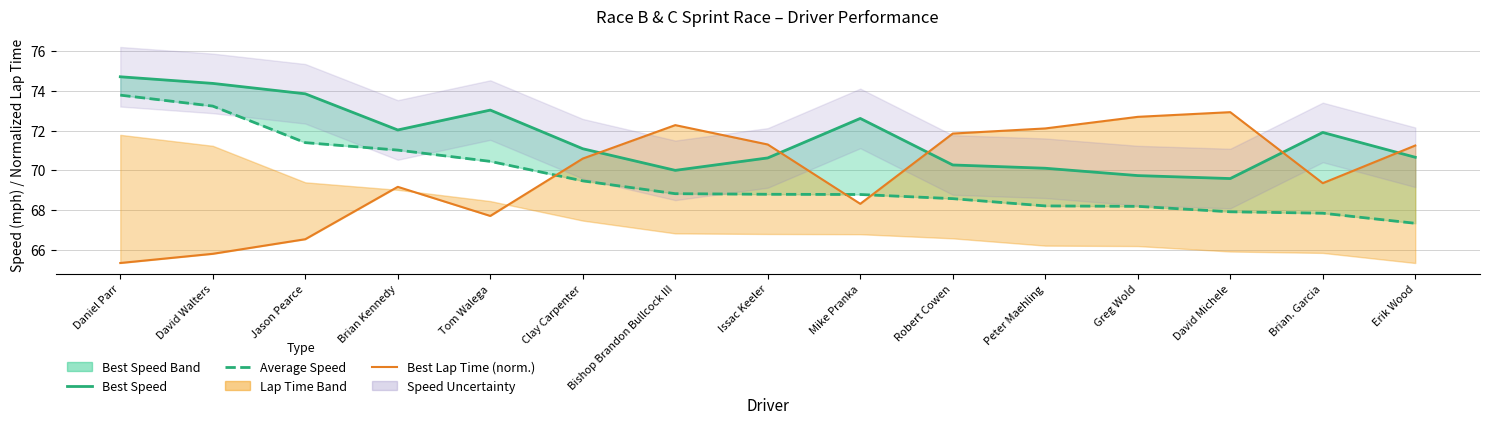

Reading left to right, list all the values displayed in this chart.

Best Speed: 74.7	74.4	73.8	72.0	73.0	71.1	70.0	70.6	72.6	70.3	70.1	69.7	69.6	71.9	70.7
Average Speed: 73.8	73.2	71.4	71.0	70.4	69.5	68.8	68.8	68.8	68.6	68.2	68.2	67.9	67.8	67.3
Best Lap Time (norm.): 65.3	65.8	66.5	69.2	67.7	70.6	72.3	71.3	68.3	71.8	72.1	72.7	72.9	69.3	71.2